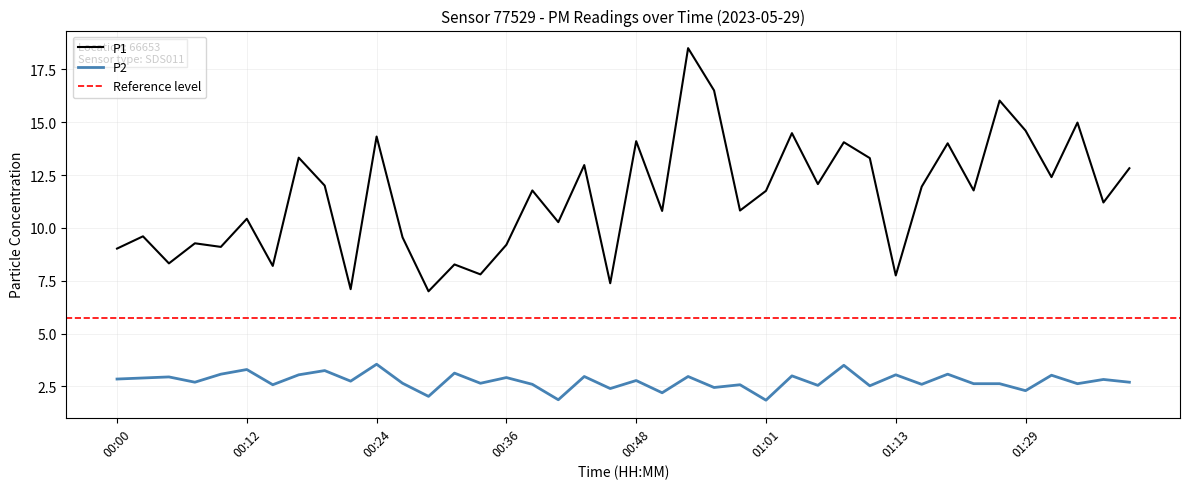

Rank the series at 01:24 from highest to lowest value.

P1, P2